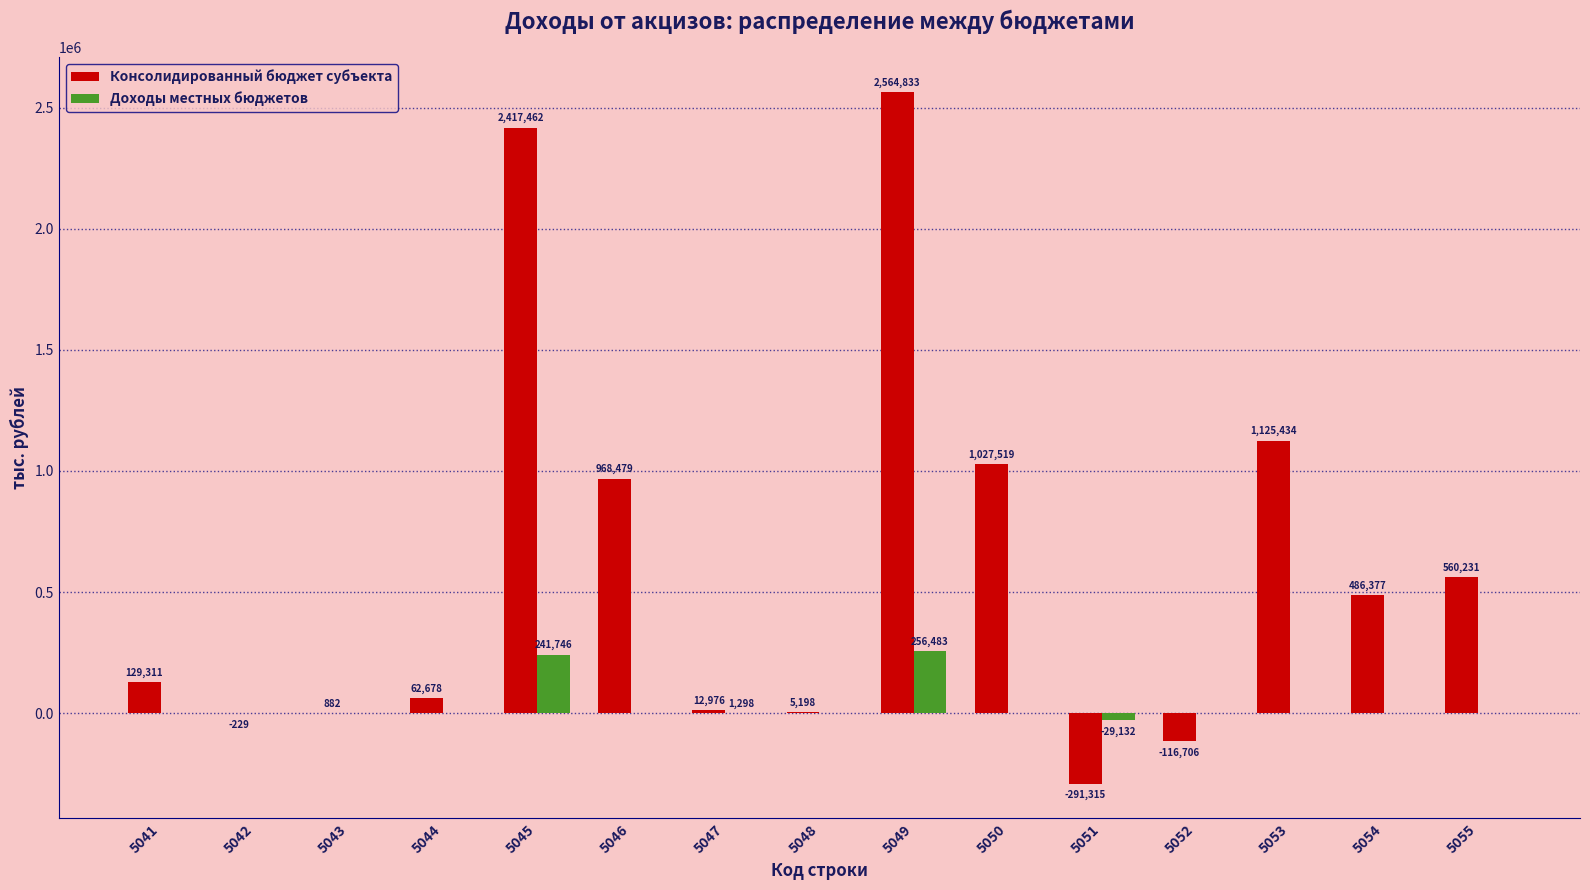

Reading left to right, list all the values displayed in this chart.

Консолидированный бюджет субъекта: 5041=129311	5042=-229	5043=882	5044=62678	5045=2417462	5046=968479	5047=12976	5048=5198	5049=2564833	5050=1027519	5051=-291315	5052=-116706	5053=1125434	5054=486377	5055=560231
Доходы местных бюджетов: 5041=0	5042=0	5043=0	5044=0	5045=241746	5046=0	5047=1298	5048=0	5049=256483	5050=0	5051=-29132	5052=0	5053=0	5054=0	5055=0